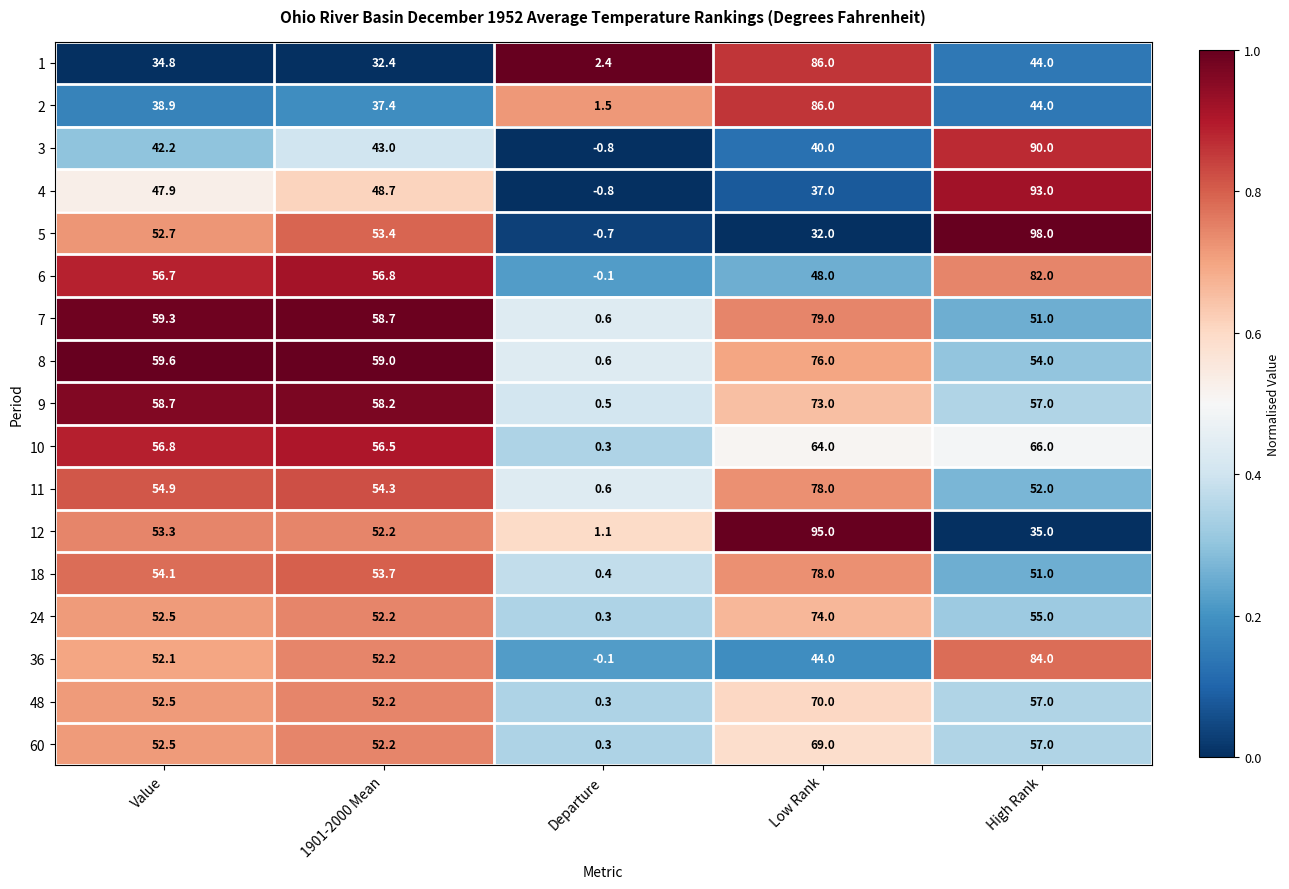

Where does the 36 series first go above 52?

Value